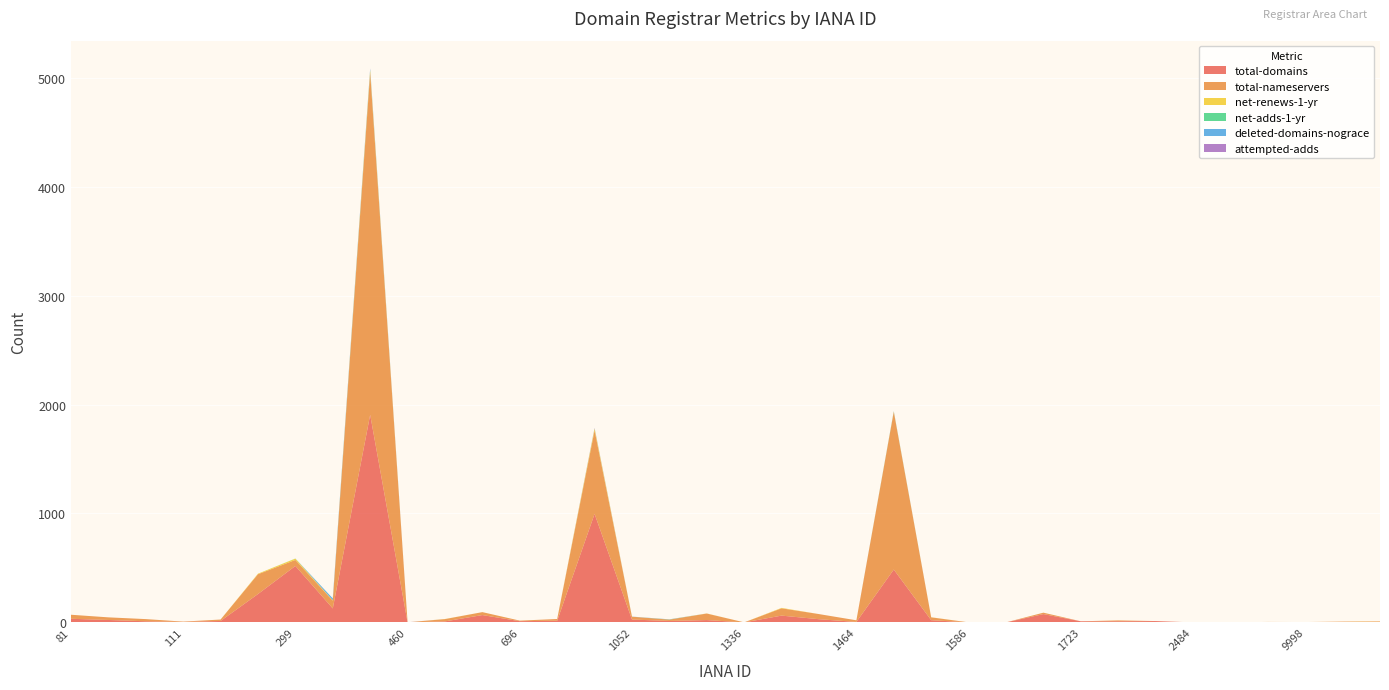

Reading left to right, what are all the values shown in this chart?

total-domains: 81=33	91=22	106=10	111=4	151=13	292=260	299=518	447=128	455=1906	460=0	463=9	470=67	696=11	1007=15	1011=996	1052=26	1251=13	1290=21	1336=0	1345=62	1376=29	1464=4	1466=485	1494=20	1586=0	1588=0	1647=76	1723=10	1725=10	2477=12	2484=0	3235=0	9997=1	9998=1	9999=1	10007=6
total-nameservers: 81=37	91=24	106=20	111=3	151=13	292=182	299=55	447=71	455=3140	460=0	463=21	470=27	696=5	1007=16	1011=765	1052=26	1251=12	1290=60	1336=0	1345=67	1376=47	1464=15	1466=1447	1494=26	1586=0	1588=0	1647=13	1723=0	1725=8	2477=0	2484=0	3235=0	9997=3	9998=2	9999=6	10007=2
net-renews-1-yr: 81=0	91=0	106=0	111=0	151=0	292=5	299=12	447=4	455=22	460=0	463=1	470=0	696=0	1007=0	1011=18	1052=0	1251=0	1290=1	1336=0	1345=4	1376=0	1464=0	1466=2	1494=1	1586=0	1588=0	1647=0	1723=0	1725=0	2477=0	2484=0	3235=0	9997=0	9998=0	9999=0	10007=2
net-adds-1-yr: 81=0	91=0	106=0	111=0	151=0	292=0	299=1	447=0	455=4	460=0	463=0	470=0	696=0	1007=0	1011=0	1052=0	1251=2	1290=0	1336=0	1345=0	1376=0	1464=0	1466=3	1494=0	1586=0	1588=0	1647=0	1723=0	1725=0	2477=0	2484=0	3235=0	9997=0	9998=0	9999=0	10007=0
deleted-domains-nograce: 81=0	91=0	106=0	111=0	151=0	292=0	299=0	447=17	455=10	460=0	463=0	470=0	696=0	1007=0	1011=3	1052=1	1251=0	1290=0	1336=0	1345=0	1376=0	1464=0	1466=1	1494=0	1586=0	1588=0	1647=0	1723=0	1725=0	2477=0	2484=0	3235=0	9997=0	9998=0	9999=0	10007=0
attempted-adds: 81=0	91=0	106=0	111=0	151=0	292=0	299=0	447=0	455=4	460=1	463=0	470=0	696=0	1007=0	1011=3	1052=0	1251=1	1290=0	1336=0	1345=0	1376=0	1464=0	1466=1	1494=0	1586=0	1588=0	1647=0	1723=0	1725=0	2477=0	2484=0	3235=0	9997=0	9998=0	9999=0	10007=0